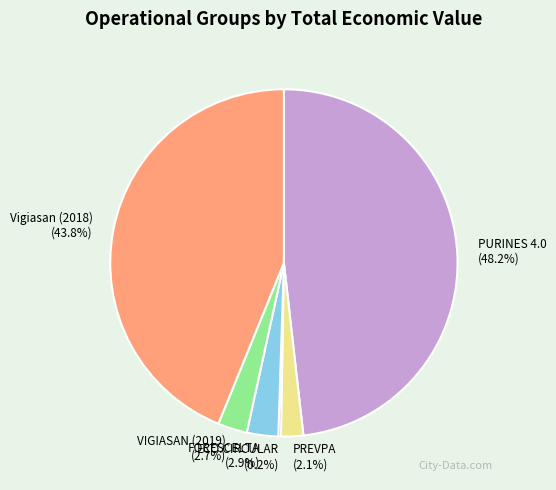

Is it true that PREVPA is 2% of the pie?

True